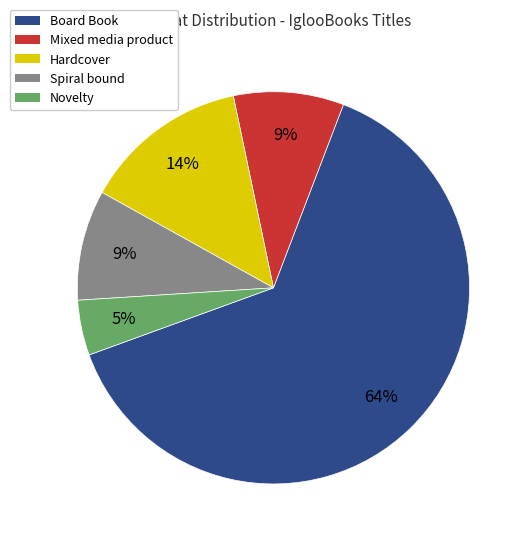

Count the number of slices in the pie.

5